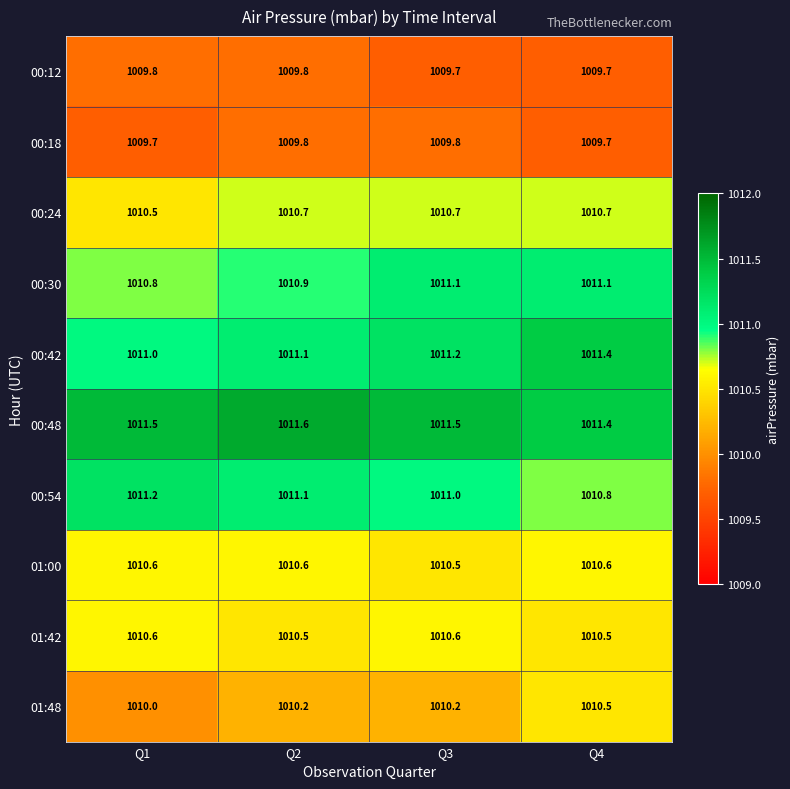

The 00:42 series shows 1642.1 at Q3. True or false?

False